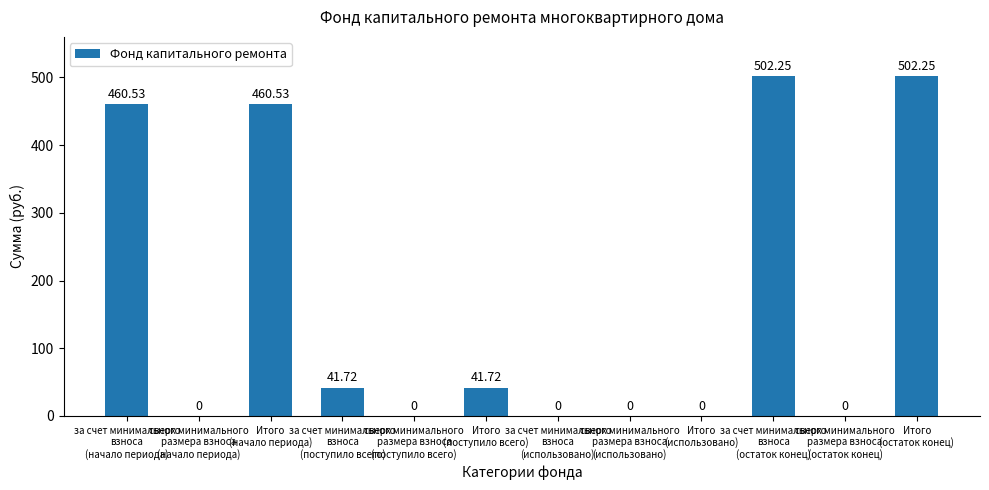

List the labels in order of value, smallest first.

сверх минимального
размера взноса
(начало периода), сверх минимального
размера взноса
(поступило всего), за счет минимального
взноса
(использовано), сверх минимального
размера взноса
(использовано), Итого
(использовано), сверх минимального
размера взноса
(остаток конец), за счет минимального
взноса
(поступило всего), Итого
(поступило всего), за счет минимального
взноса
(начало периода), Итого
(начало периода), за счет минимального
взноса
(остаток конец), Итого
(остаток конец)